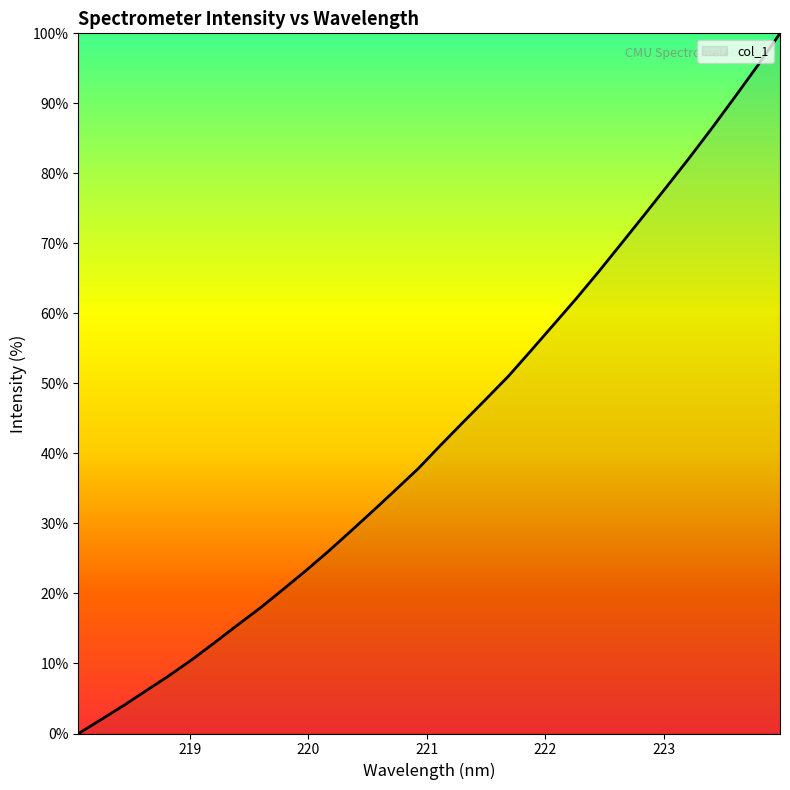

What is the difference between the maximum and minimum values?

100.0